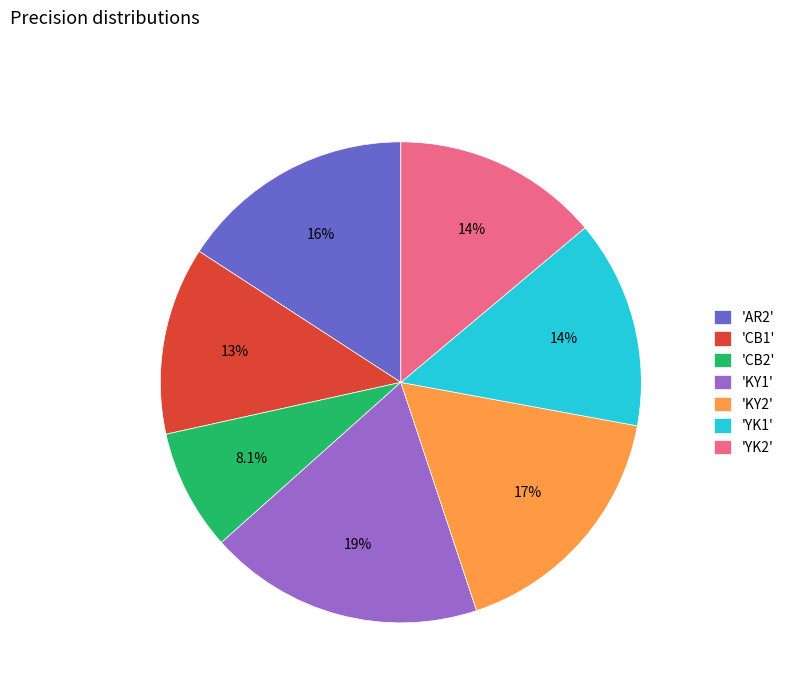

Does 'AR2' represent more than half of the total?

No